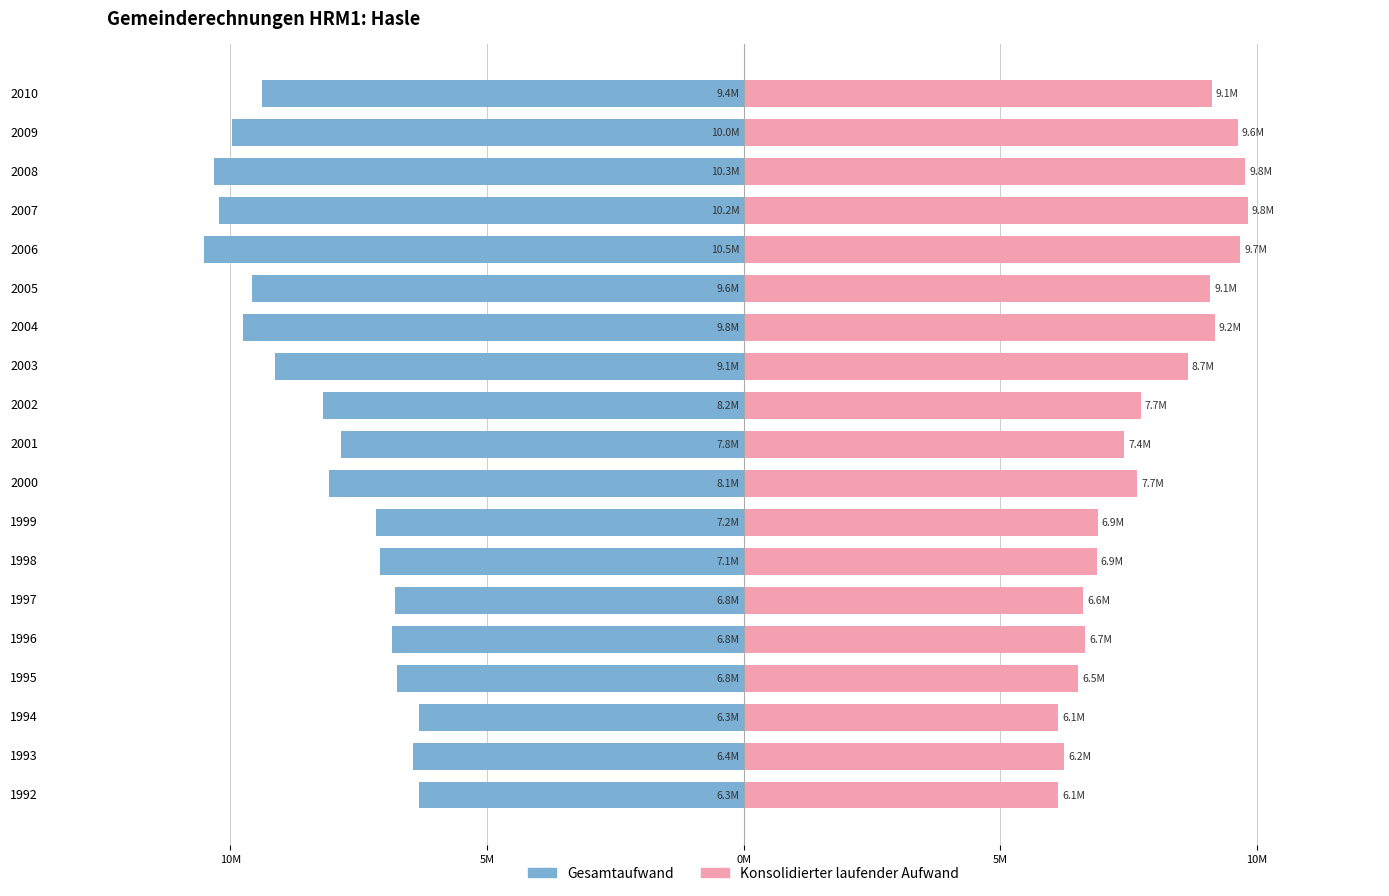

Reading left to right, what are all the values shown in this chart?

Gesamtaufwand: -6335425	-6442753	-6326290	-6751130	-6847118	-6797334	-7079757	-7172108	-8075385	-7845669	-8197691	-9133714	-9758515	-9581486	-10507946	-10229208	-10313672	-9963101	-9378177
Konsolidierter laufender Aufwand: 6134100	6249756	6131484	6522657	6660571	6611649	6877588	6896097	7668159	7409955	7733409	8655584	9181450	9090260	9680382	9824637	9769997	9629904	9122559